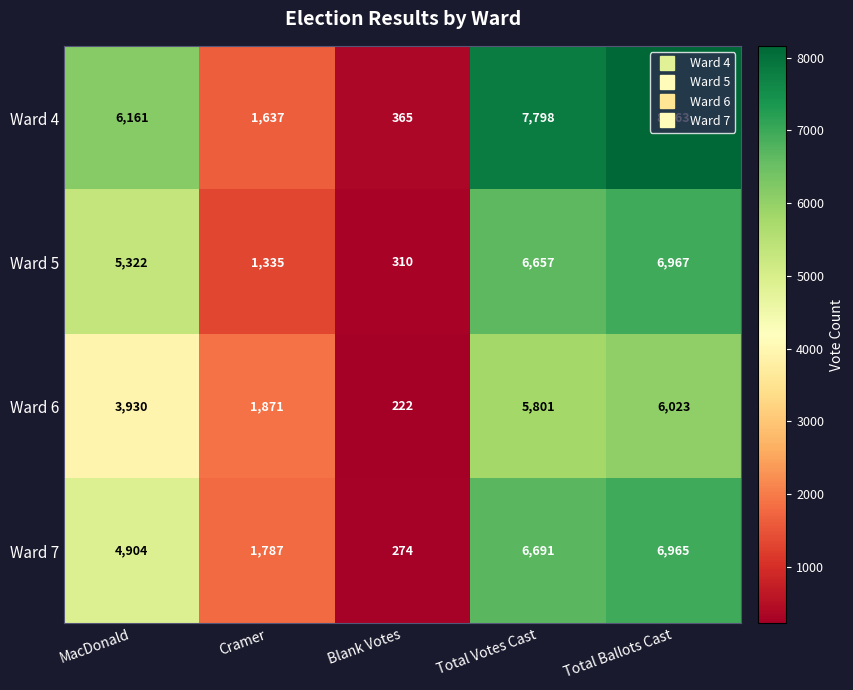

What is the greatest value displayed?

8163